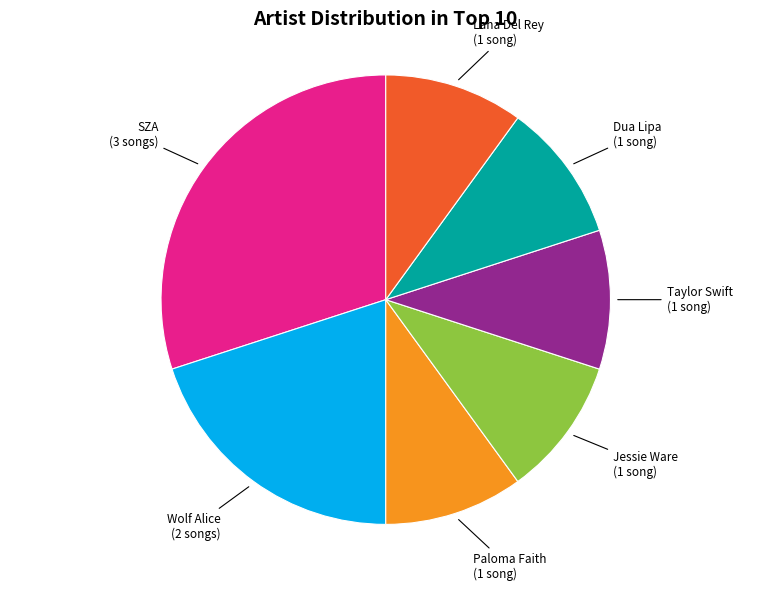

Does any single category account for the majority?

No